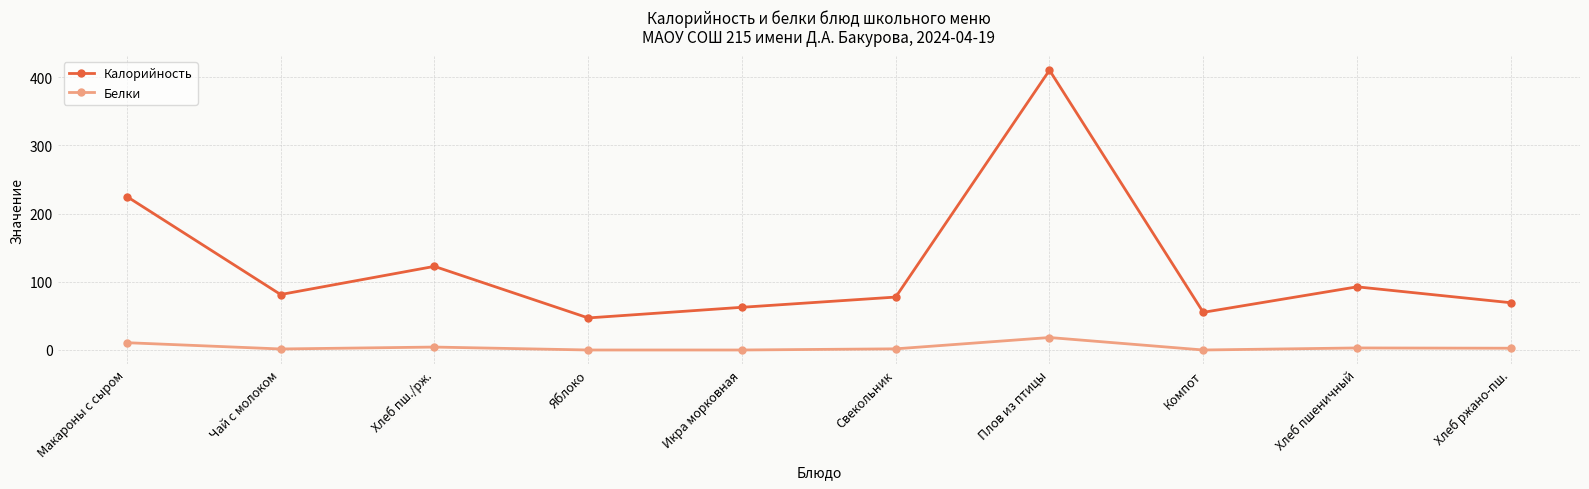

What is the minimum value for Калорийность?

47.0